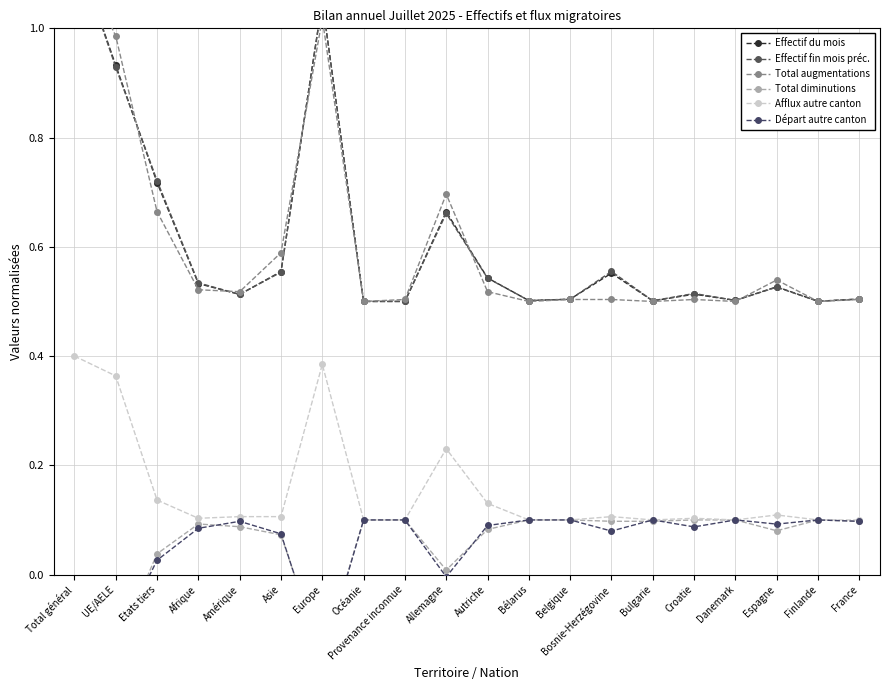

At which category does Total diminutions reach its first local peak?

Afrique